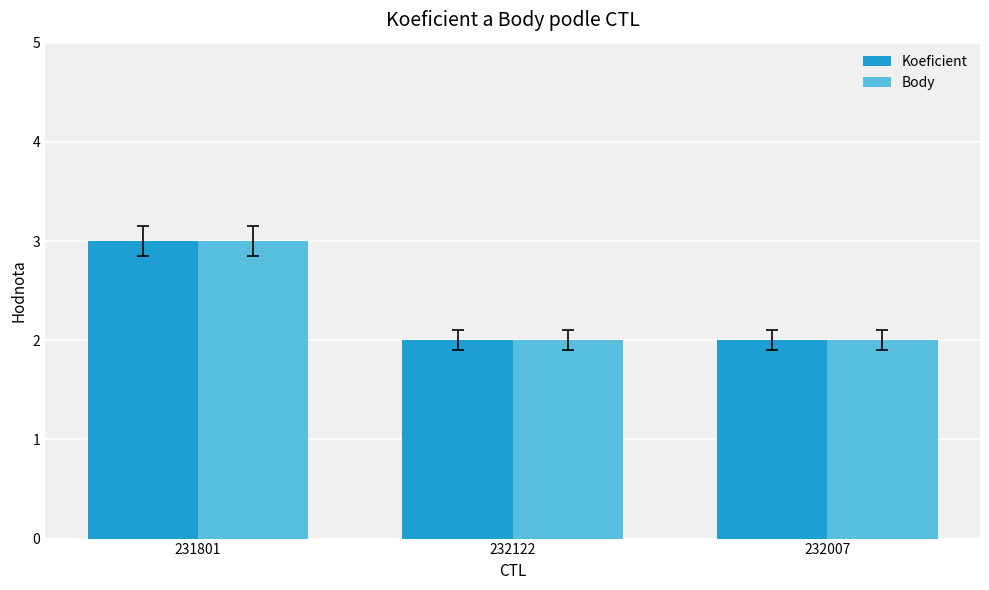

Which label corresponds to the largest value in the chart?

231801